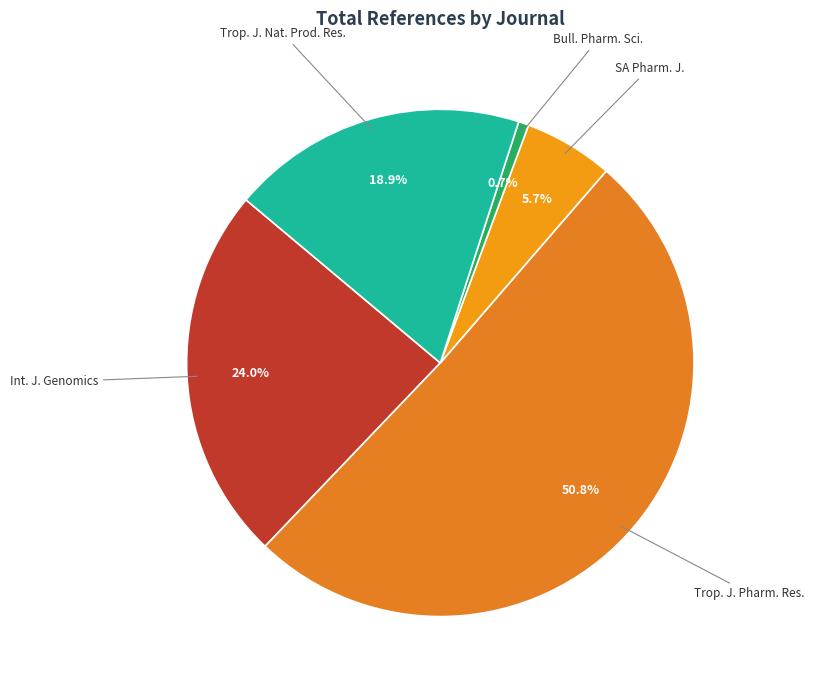

What is the largest slice in the pie chart?

Trop. J. Pharm. Res.